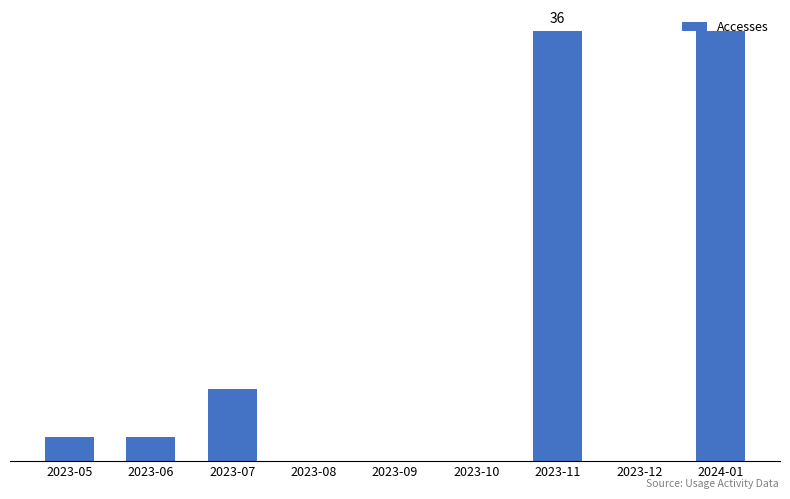

What is the label of the 2nd bar from the left?

2023-06